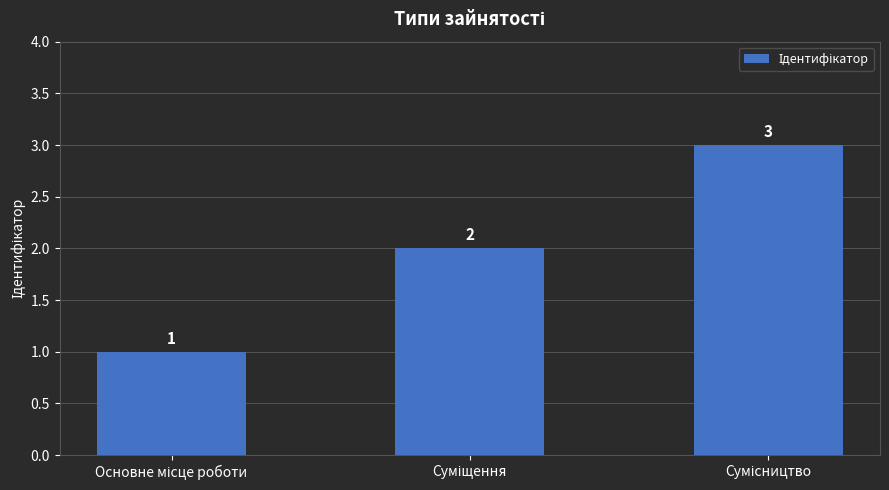

What is the value of the 1st bar from the left?

1